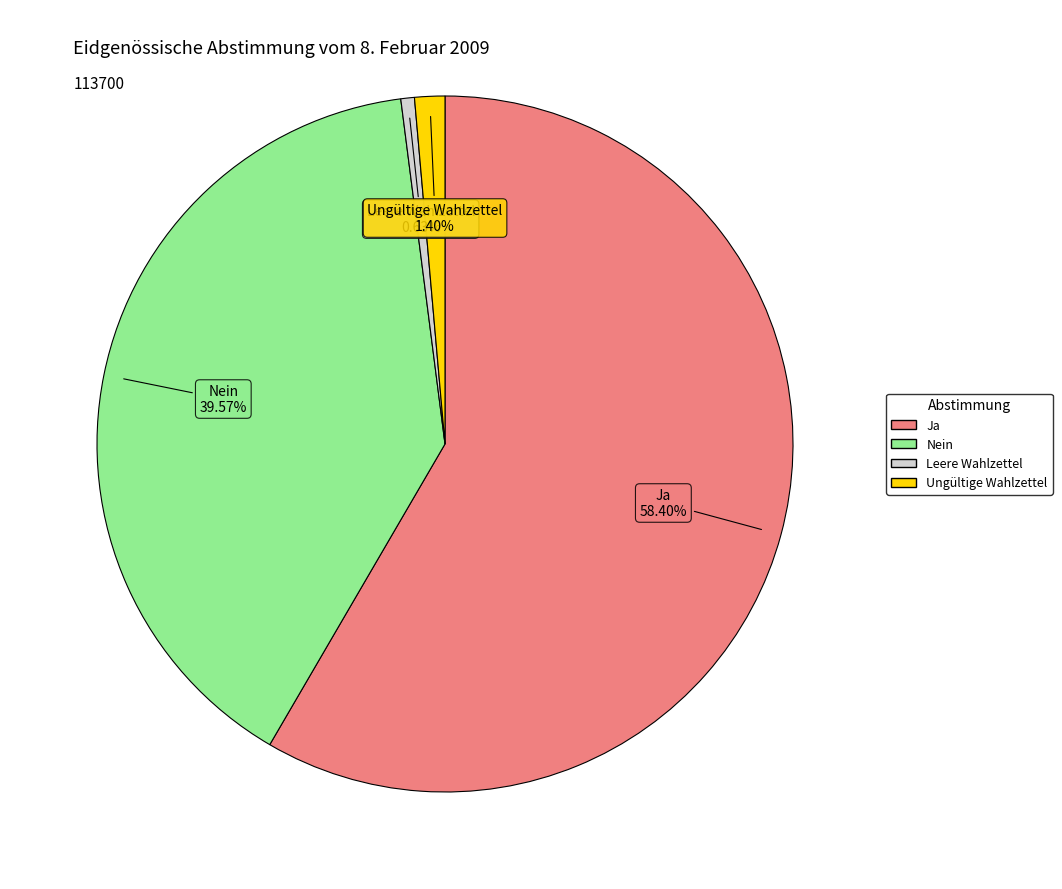

True or false: Ja accounts for 58% of the total.

True